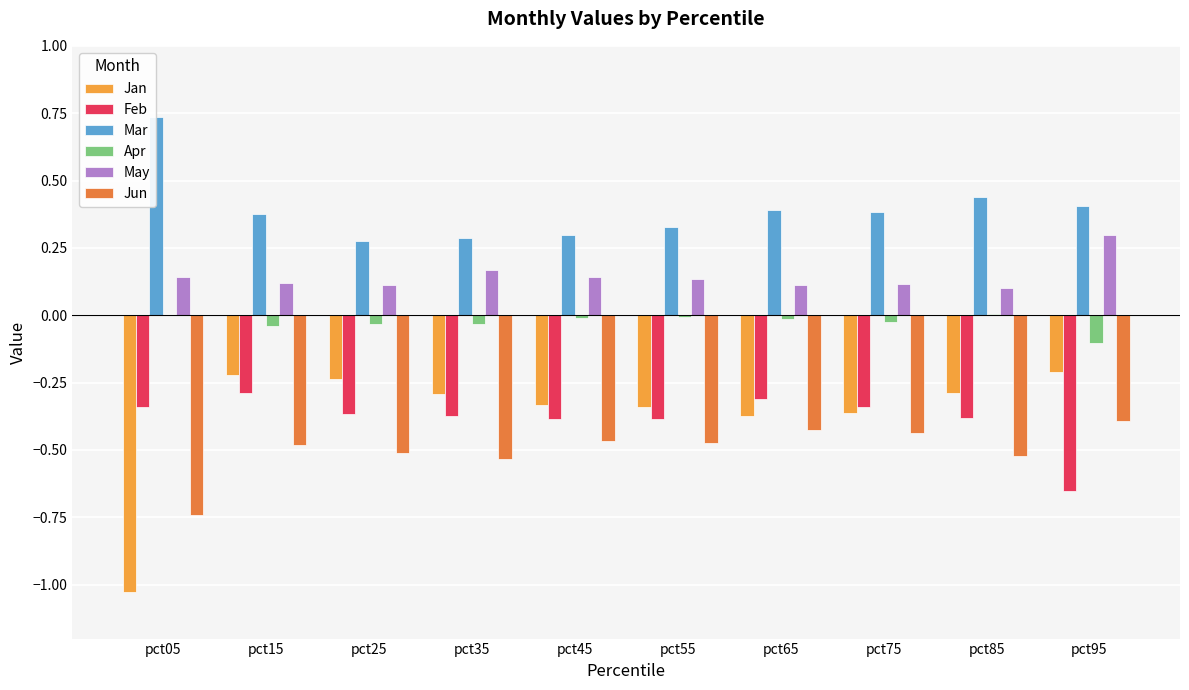

What is the spread (max minus min) of values at pct85?

1.0